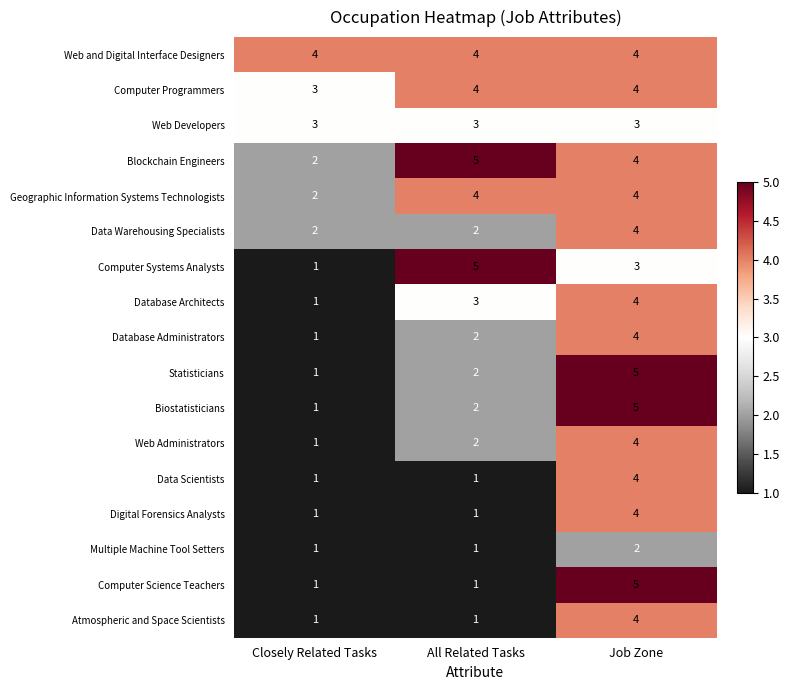

What is the approximate value of Statisticians at Job Zone?

5